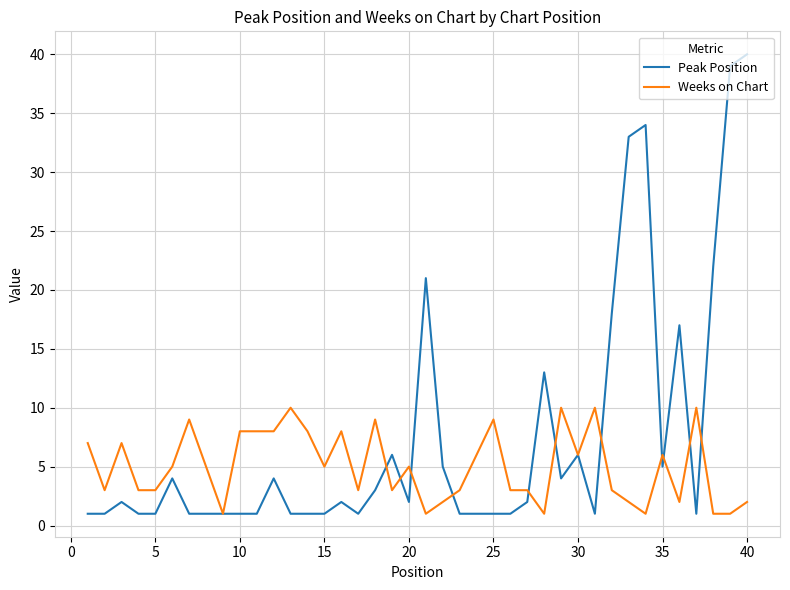

Rank the series by their maximum value, from highest to lowest.

Peak Position, Weeks on Chart